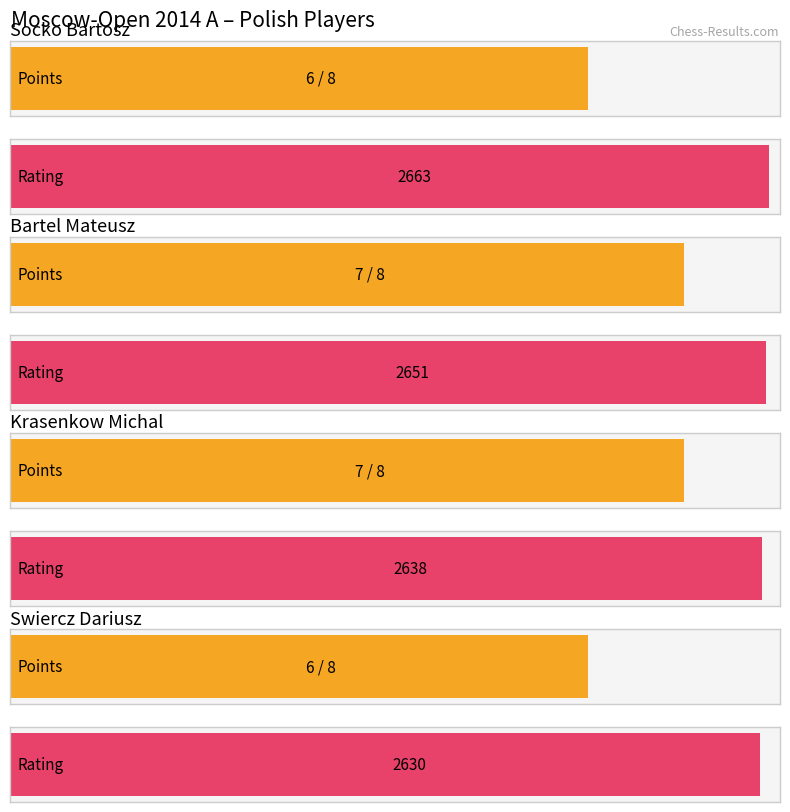

Which series has the largest range (max minus min)?

Rating